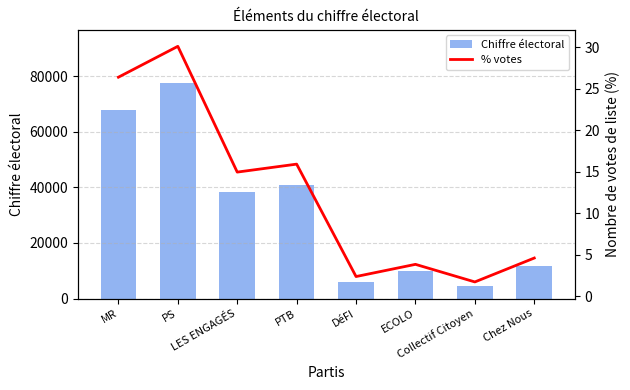

What are all the series names shown in the legend?

Chiffre électoral, % votes